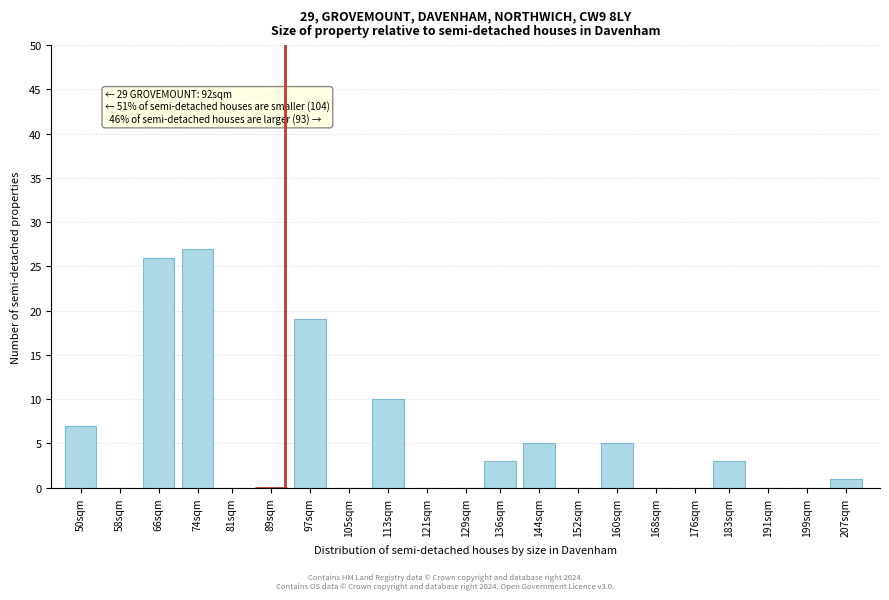

Reading left to right, extract all data points from this chart.

50sqm=7	58sqm=0	66sqm=26	74sqm=27	81sqm=0	89sqm=0	97sqm=19	105sqm=0	113sqm=10	121sqm=0	129sqm=0	136sqm=3	144sqm=5	152sqm=0	160sqm=5	168sqm=0	176sqm=0	183sqm=3	191sqm=0	199sqm=0	207sqm=1